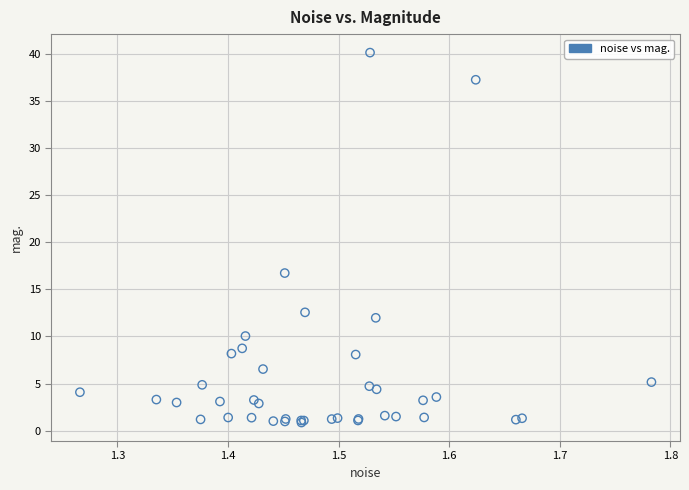

What Y value in the scatter plot is closest to 20?

16.7